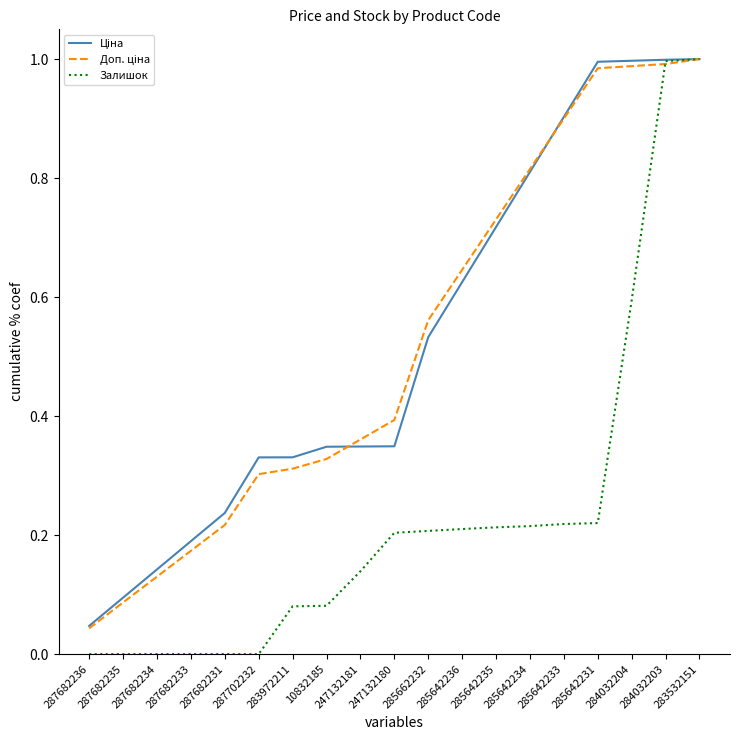

Is it true that Залишок equals 0.4 at 283532151?

False